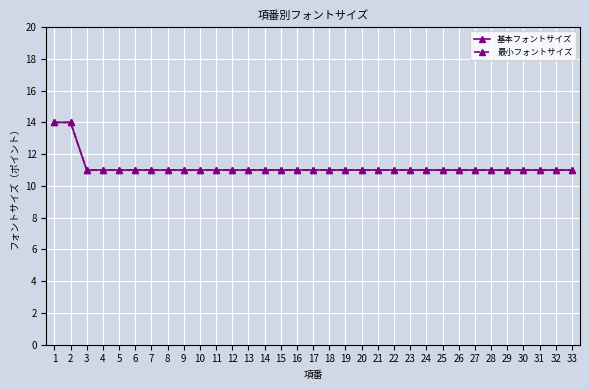

Reading left to right, list all the values displayed in this chart.

基本フォントサイズ: 14	14	11	11	11	11	11	11	11	11	11	11	11	11	11	11	11	11	11	11	11	11	11	11	11	11	11	11	11	11	11	11	11
最小フォントサイズ: 14	14	11	11	11	11	11	11	11	11	11	11	11	11	11	11	11	11	11	11	11	11	11	11	11	11	11	11	11	11	11	11	11